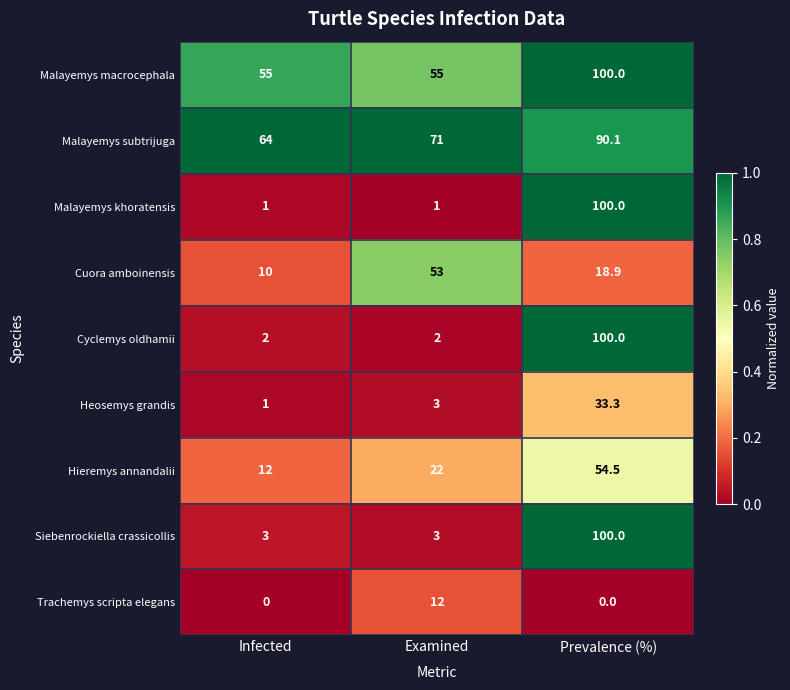

Which series has the largest total across all categories?

Malayemys subtrijuga